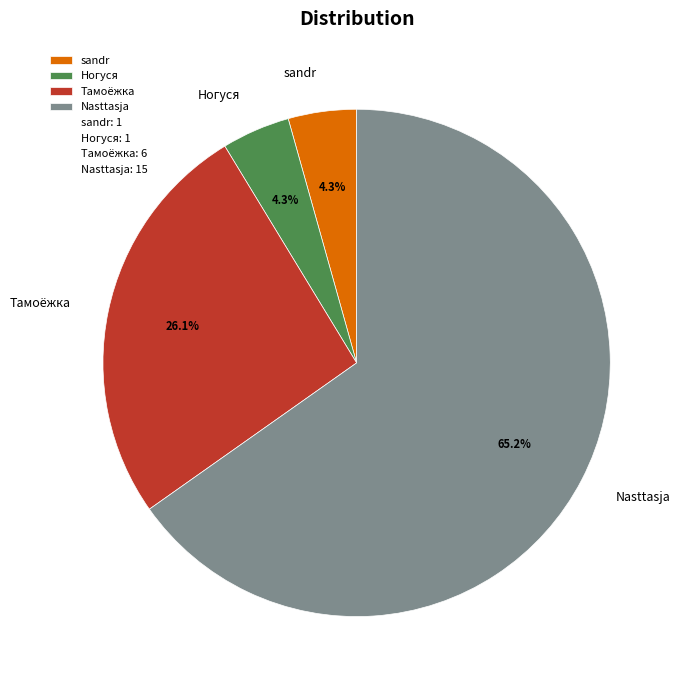

What percentage do Тамоёжка and sandr together represent?

30.4%